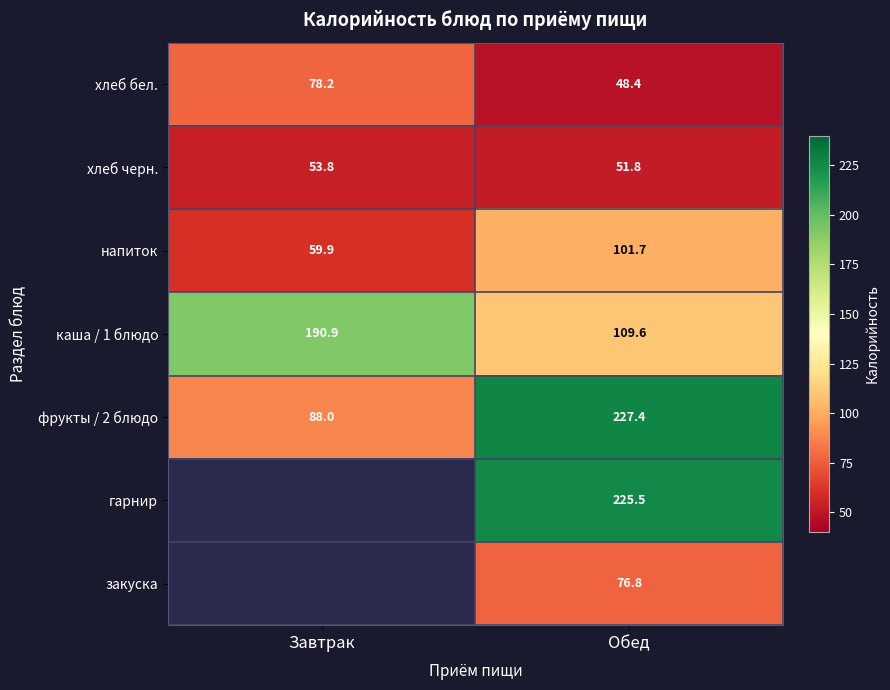

What is the total value across all series at Обед?

841.2